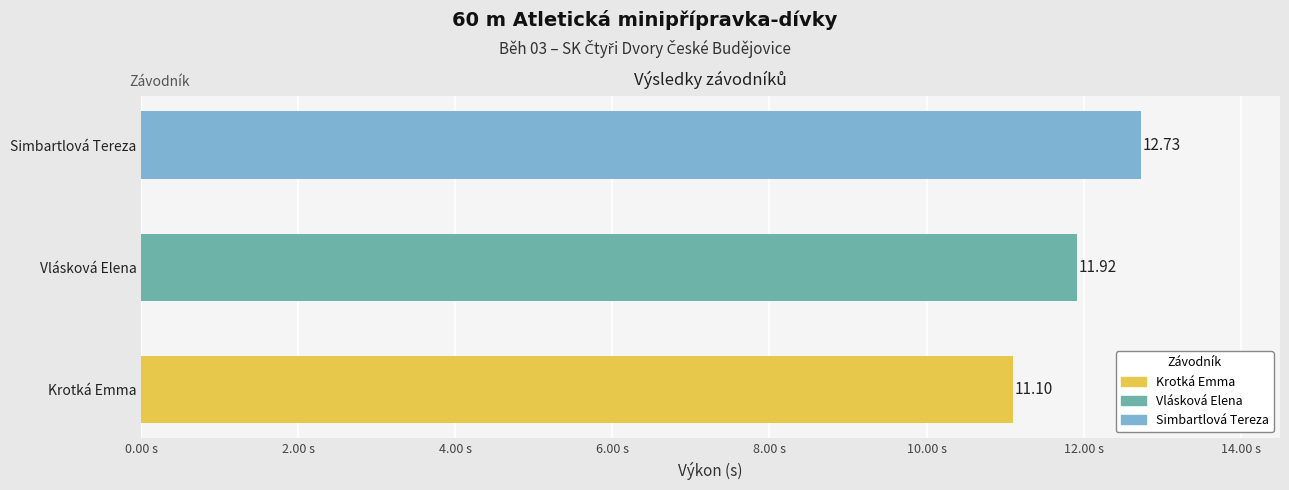

The value at Vlásková Elena is 7.9. True or false?

False